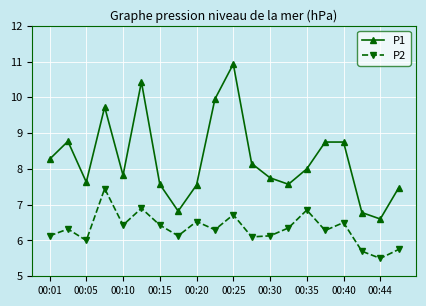

How many interior local peaks does the P2 series have?

7